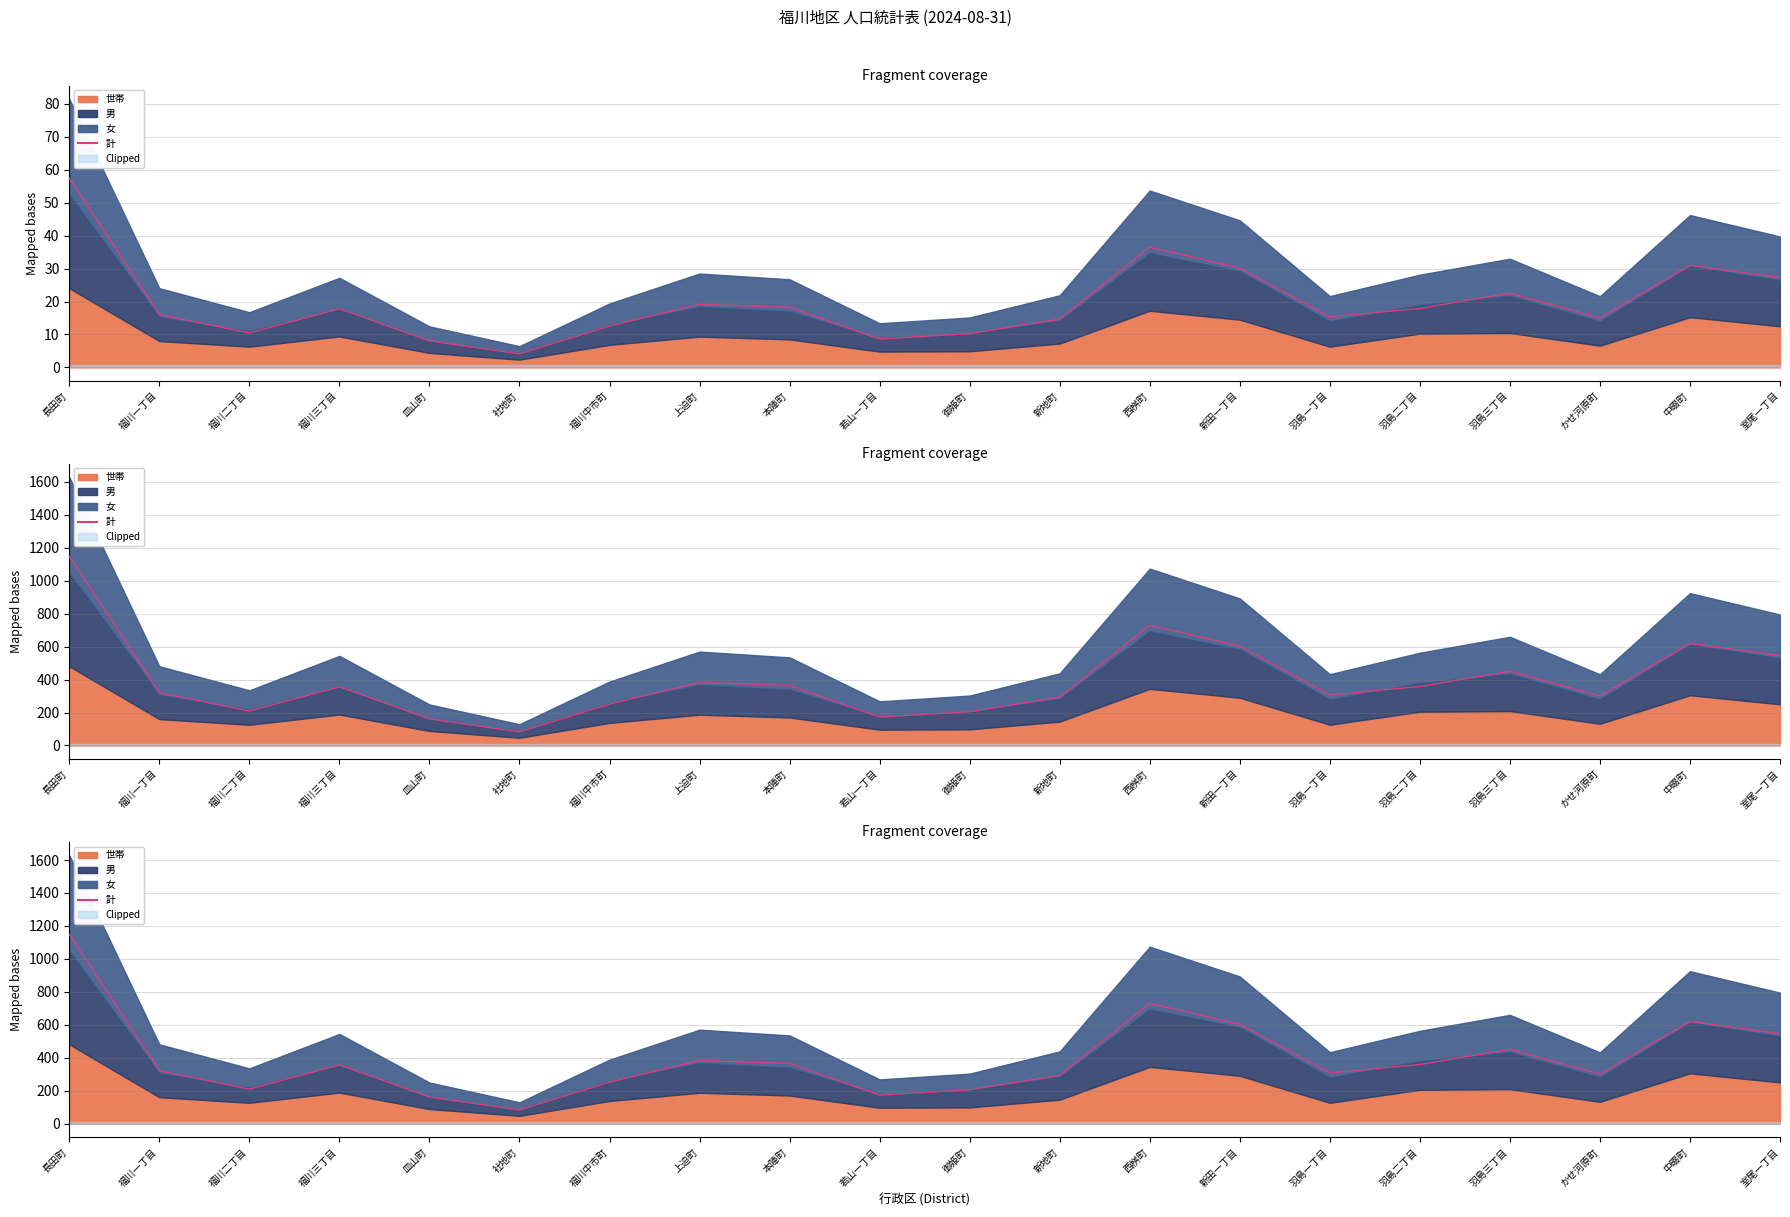

True or false: the data shows 488 at かせ河原町.

False